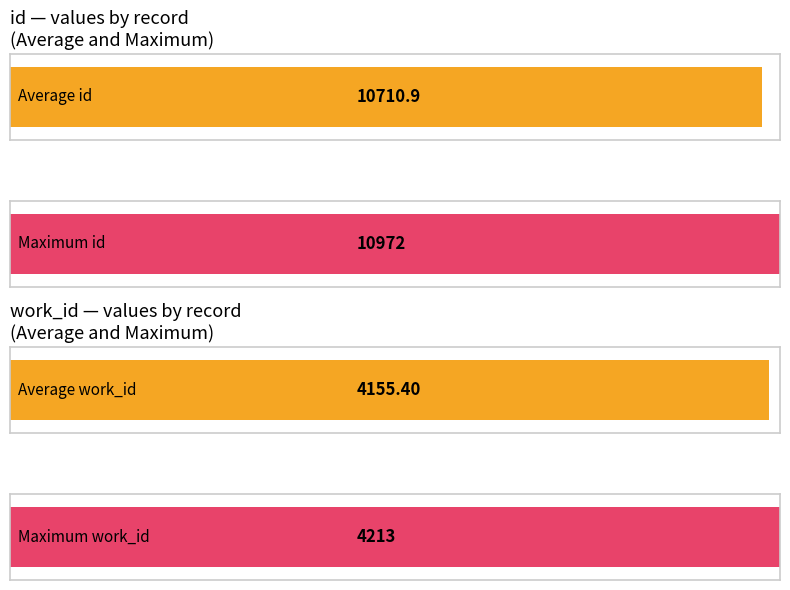

What is the highest value of the work_id series?

4213